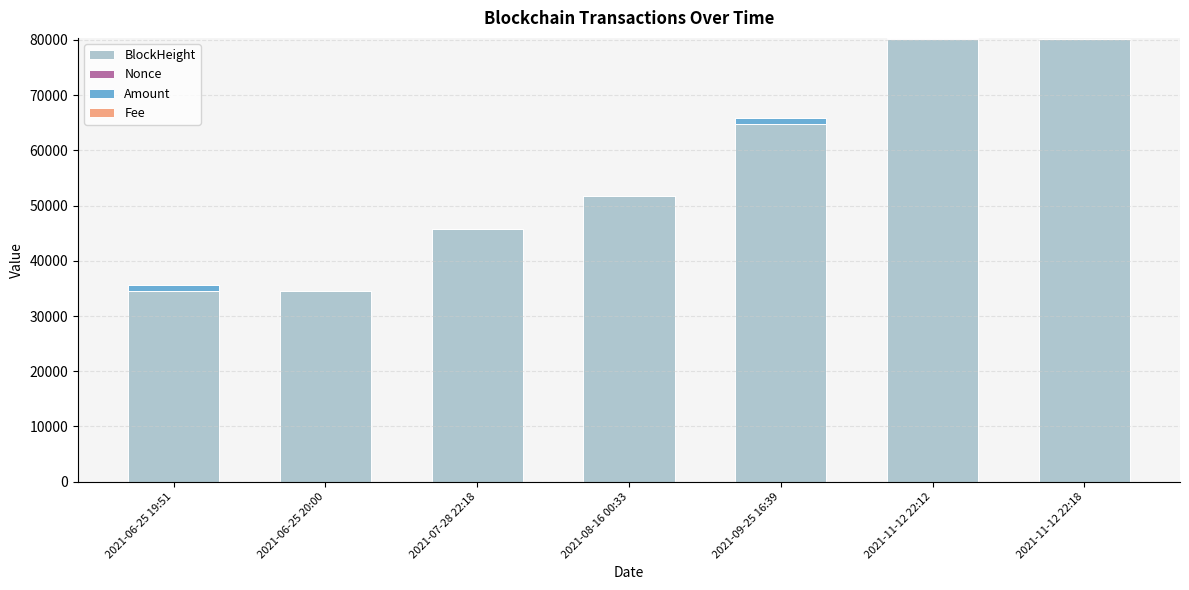

The value of BlockHeight at 2021-07-28 22:18 is 20853.0. True or false?

False